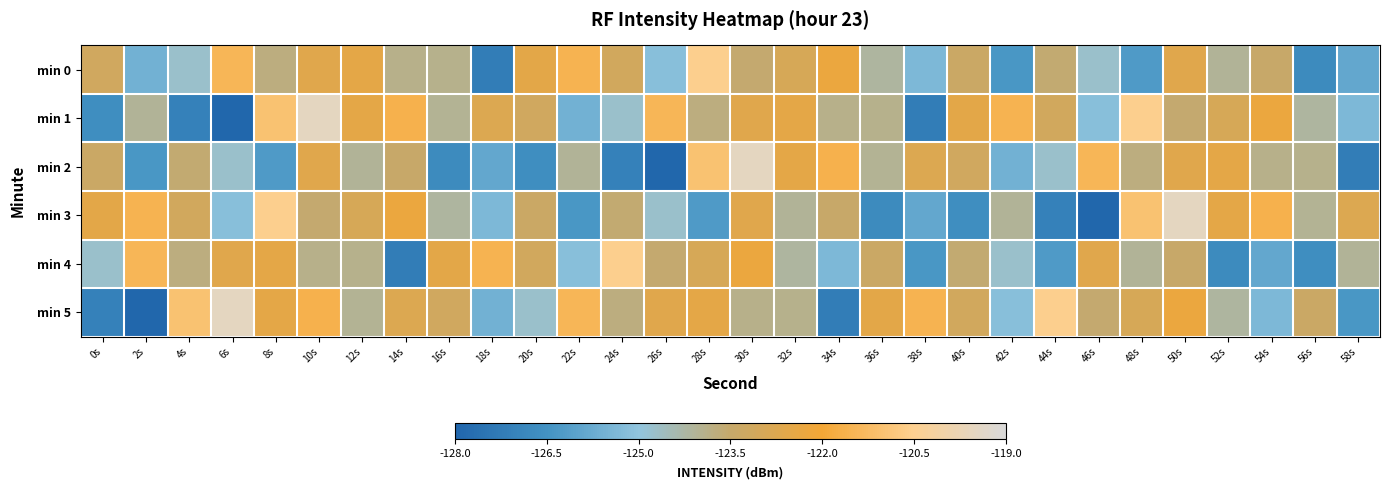

What is the difference between the highest and lowest values at 14s?

5.6